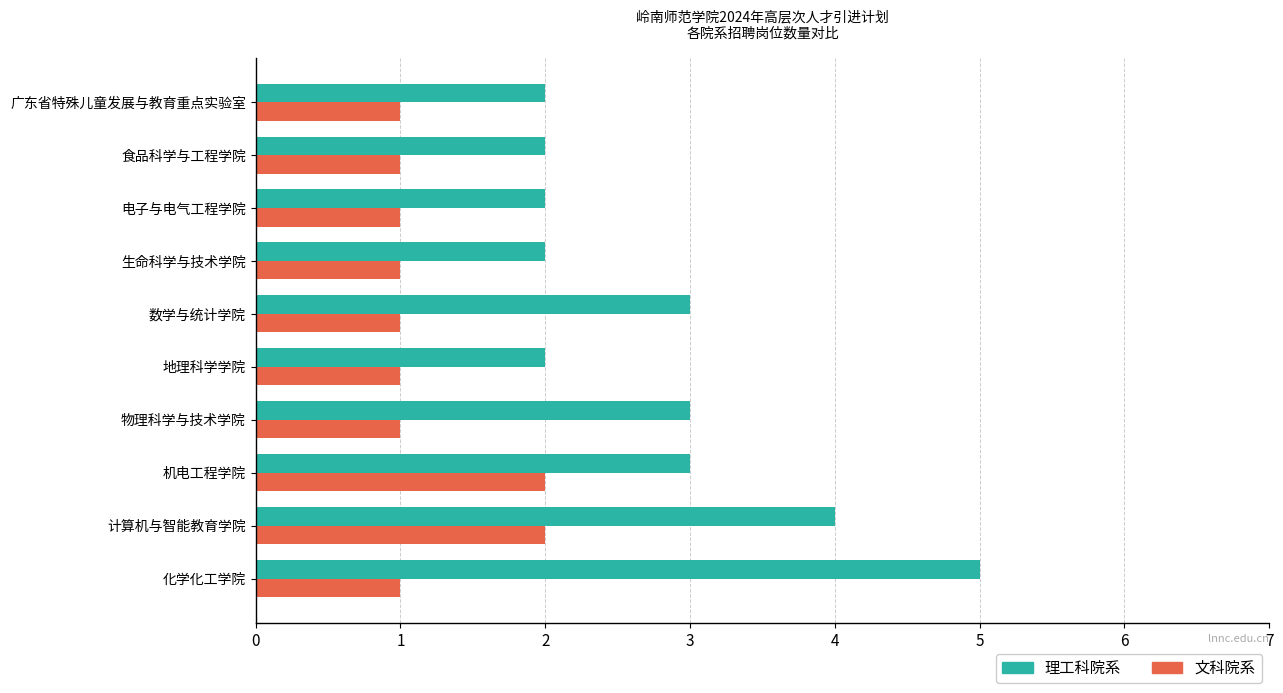

What is the sum of all 理工科院系 values?

28